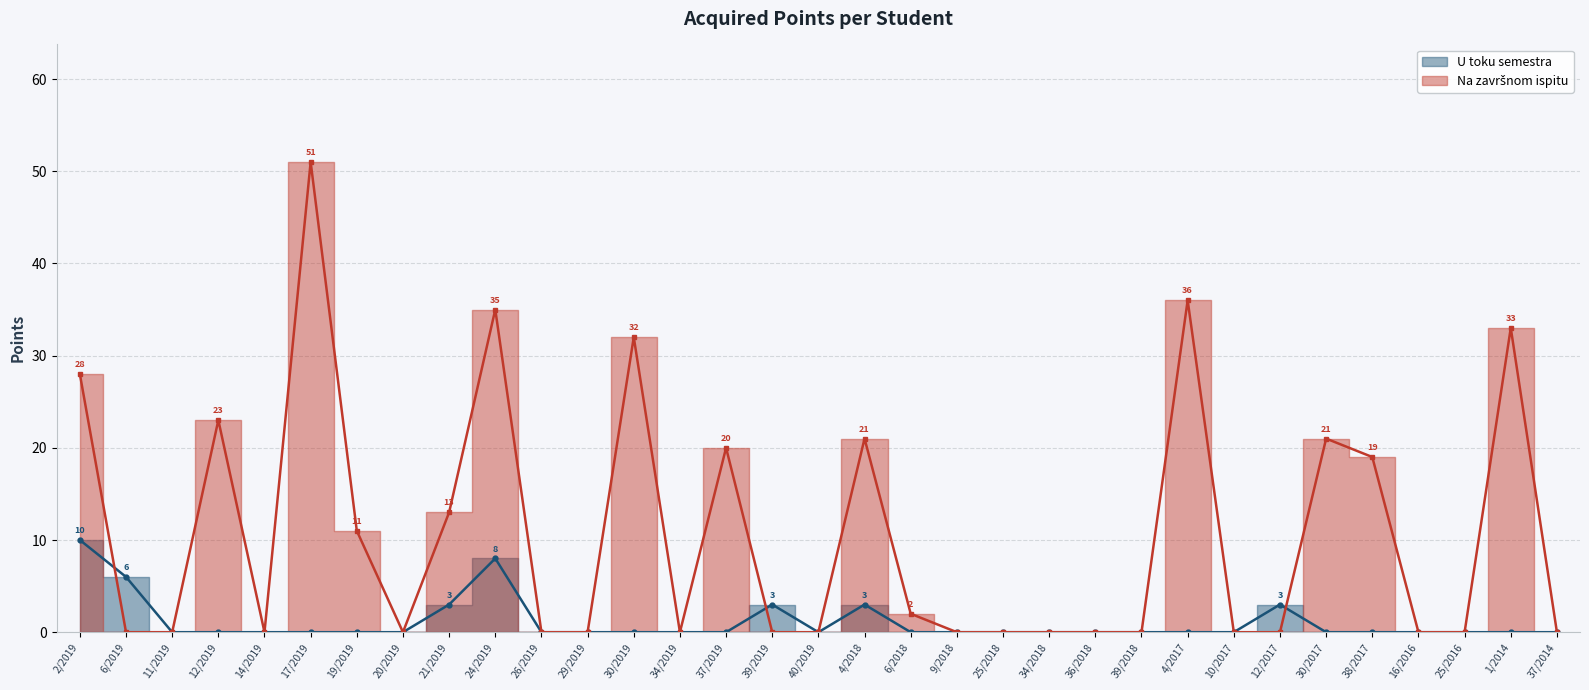

The value of Na završnom ispitu at 2/2019 is 28. True or false?

True